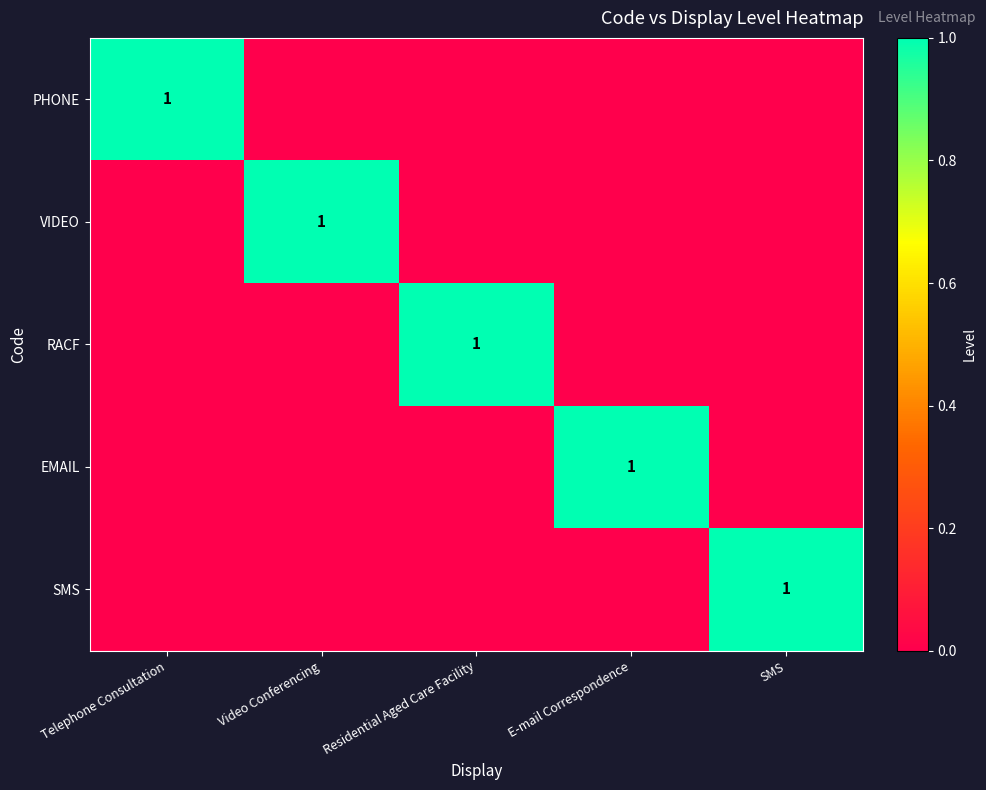

Is it true that SMS equals 2 at SMS?

False